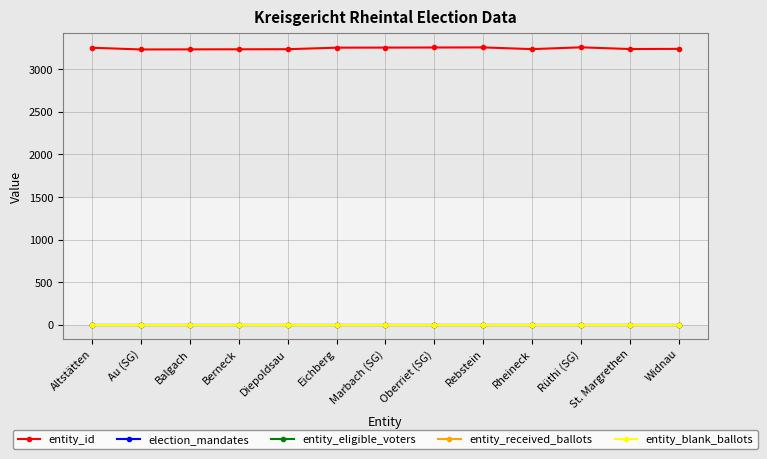

Is this an area chart (filled region under the line)?

No